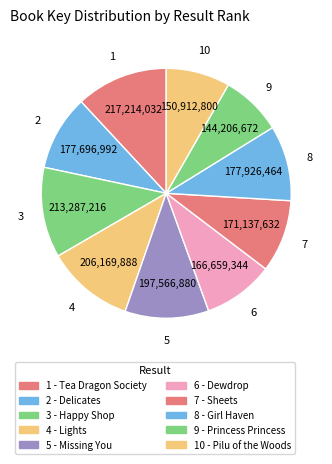

What is the total percentage of 5 - Missing You and 6 - Dewdrop?

20.0%